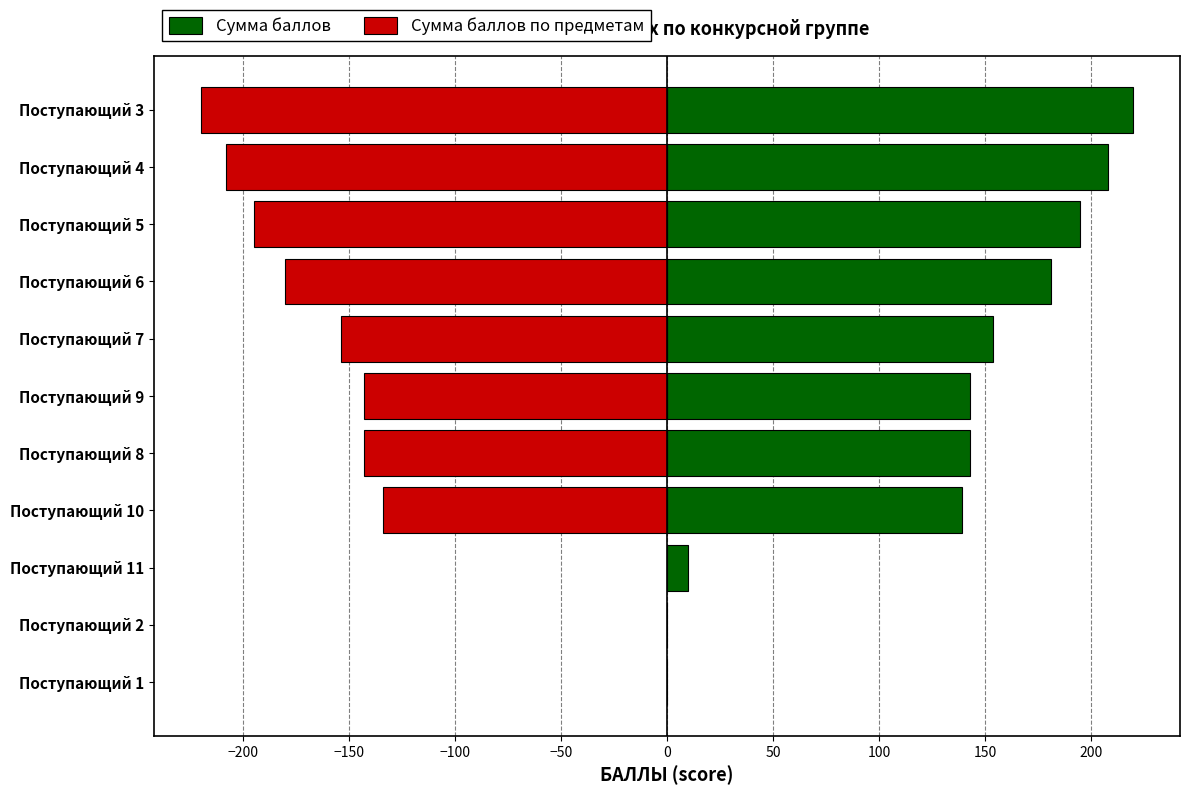

Is it true that Сумма баллов equals 10 at Поступающий 11?

True